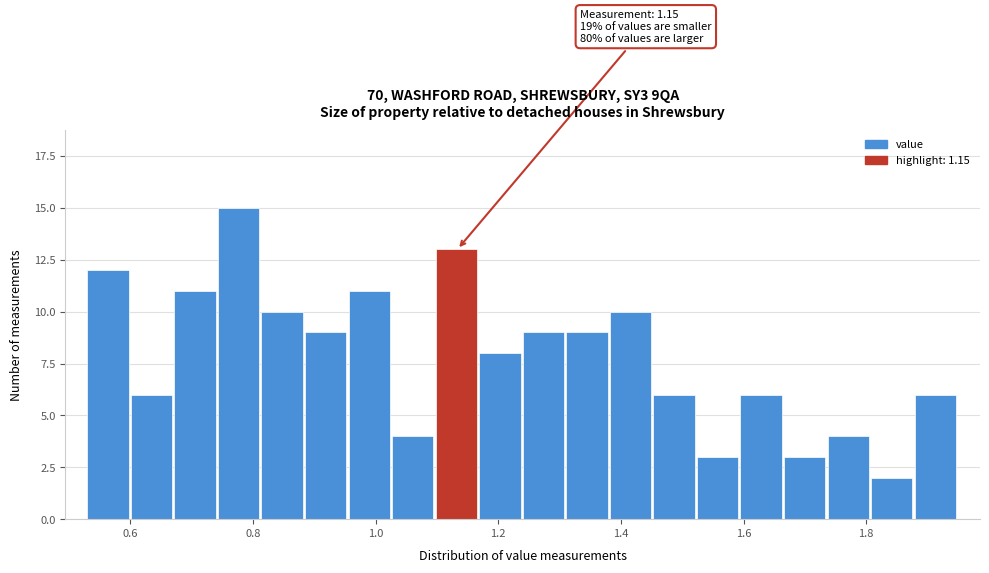

Read against the x-axis, roughly where is the centre of the tallest bar?

0.78